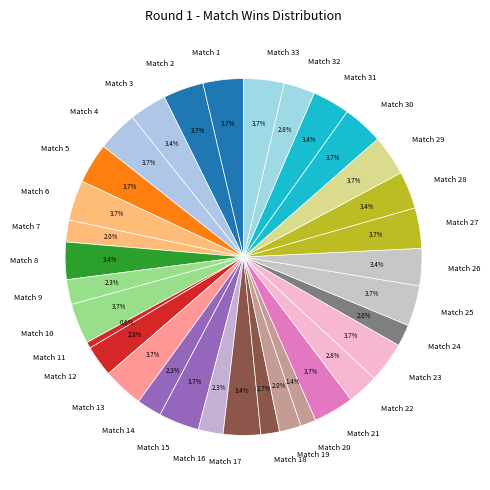

Does Match 33 account for over 50% of the chart?

No